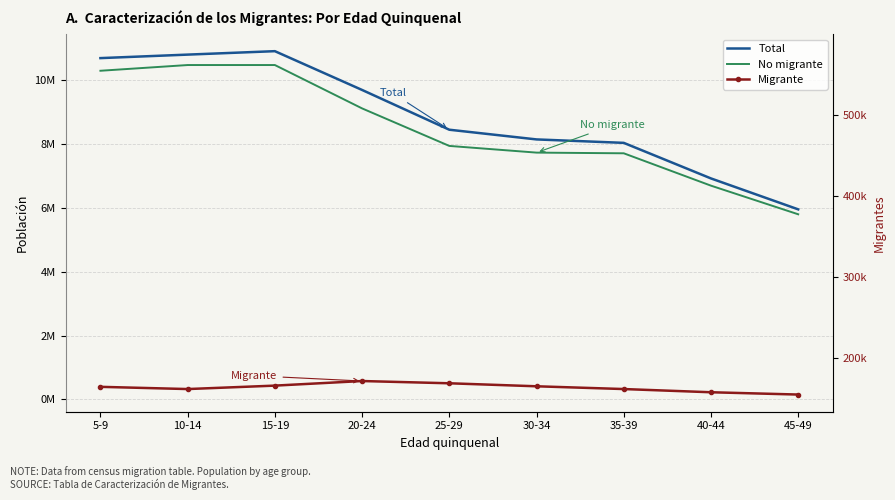

Rank the series at 45-49 from highest to lowest value.

Total (Migrante + No migrante), No migrante, Migrante, Migrante (right axis)